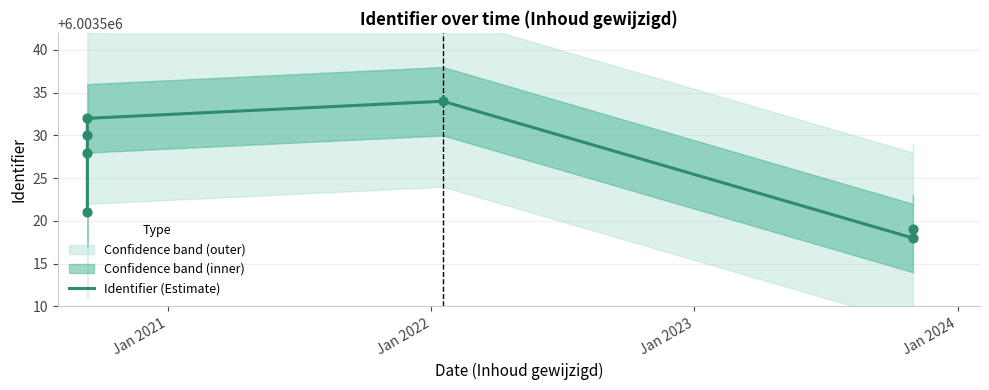

What is the change in value from Jan 2023 to Jan 2024?

+2